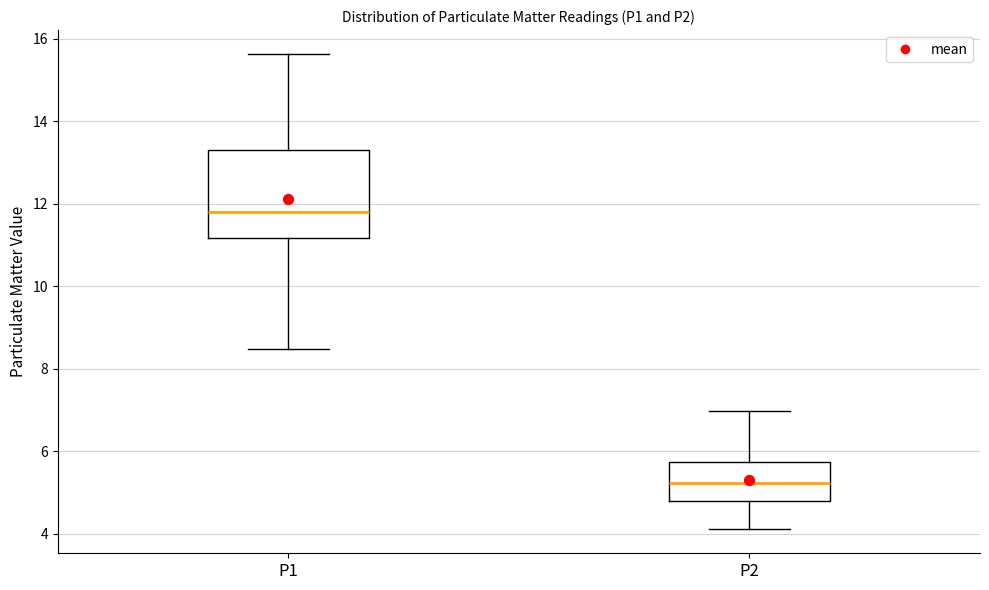

Reading left to right, transcribe this box plot: for each box, give where its median line is, the range the box spans, and where its two whiskers end, as read against the y-axis. The values are not printed on the chart, so give them approximately, as read against the axis.

P1: median 11.8, box 11.2 to 13.4, whiskers 8.4 to 15.6
P2: median 5.2, box 4.8 to 5.8, whiskers 4.2 to 7.0